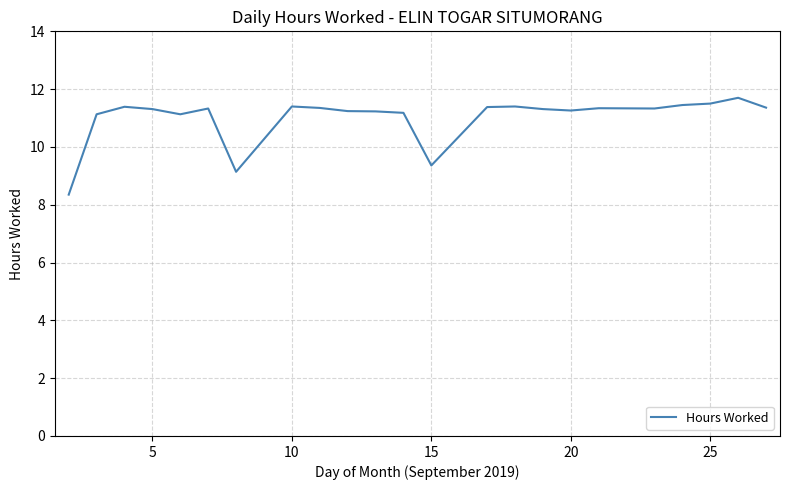

What is the maximum value shown in the chart?

11.7